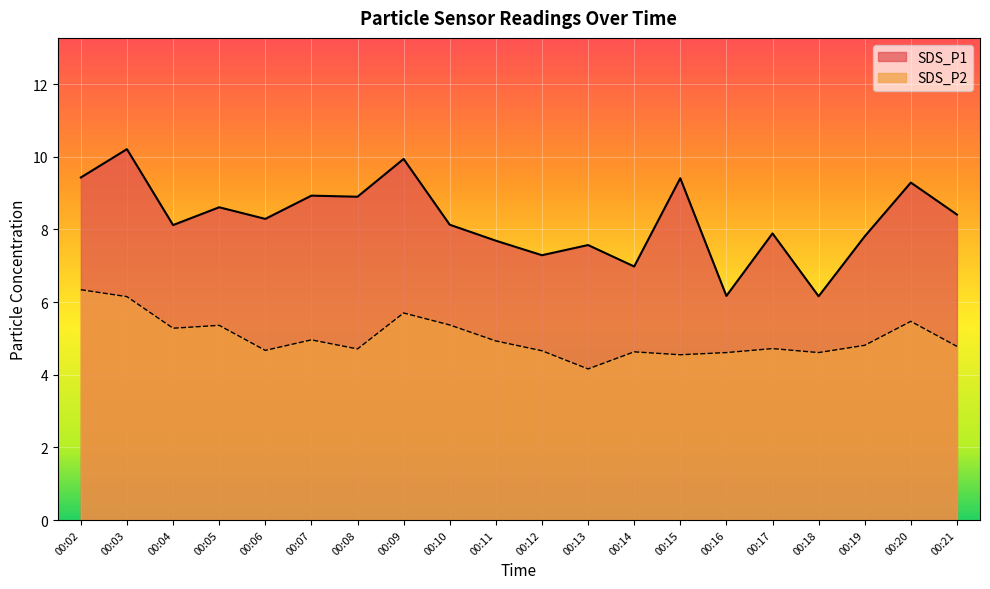

At how many categories does at least one series exceed 9?

5